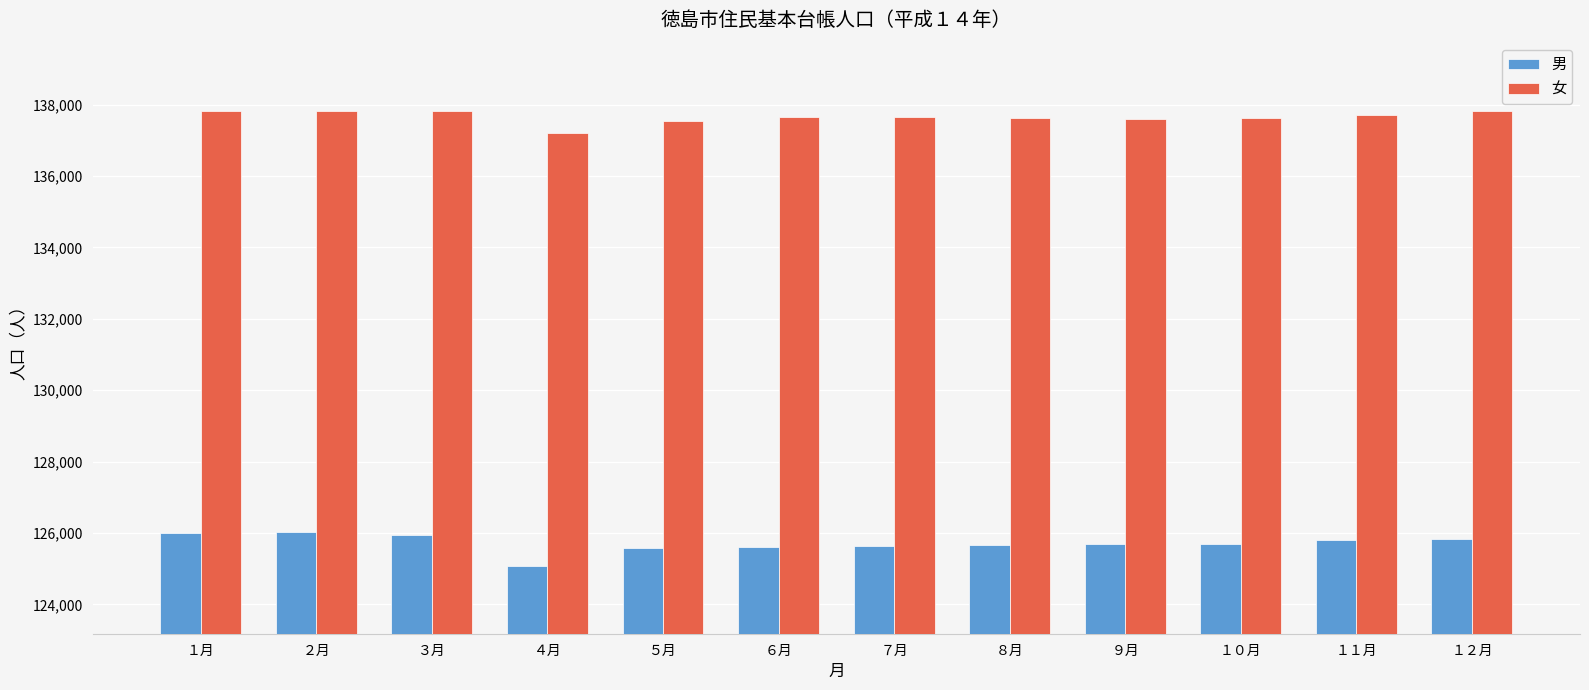

What is the minimum value shown in the chart?

125087